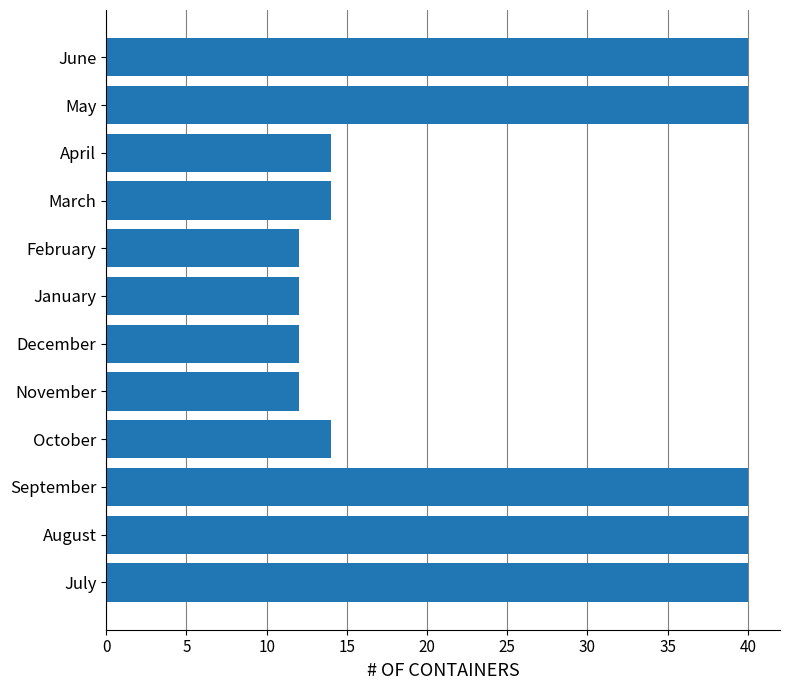

True or false: the data shows 40 at May.

True